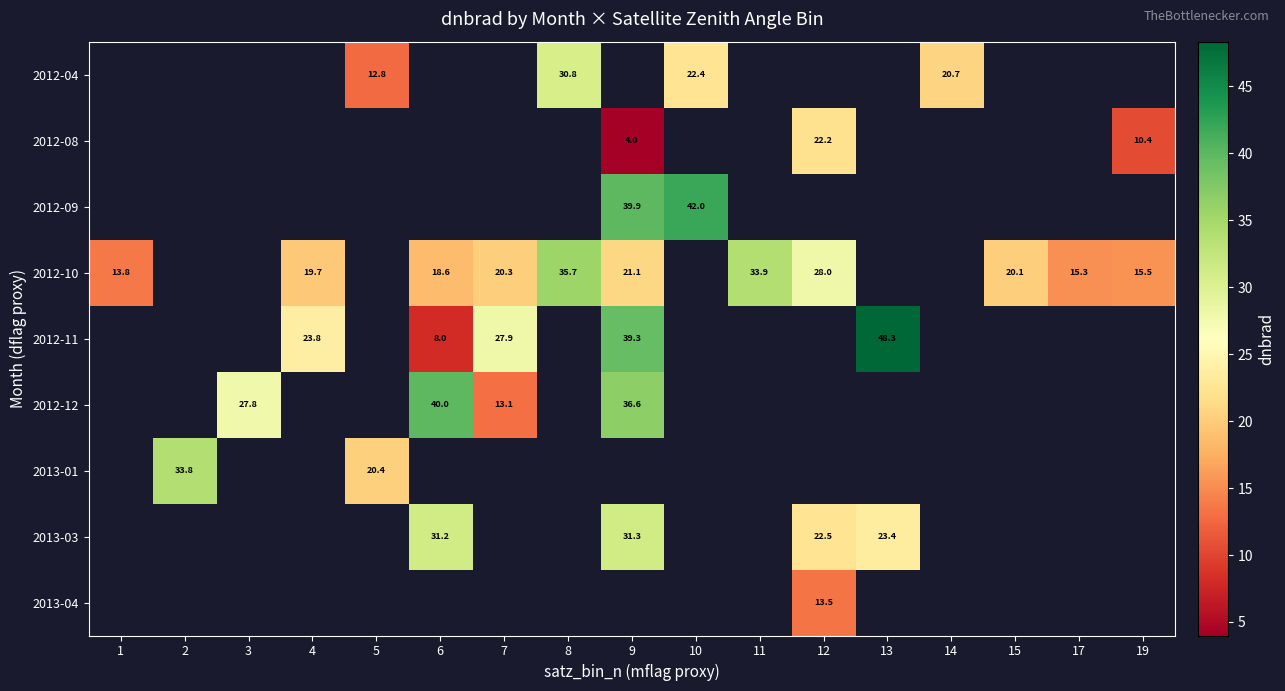

How many categories are shown in the chart?

17